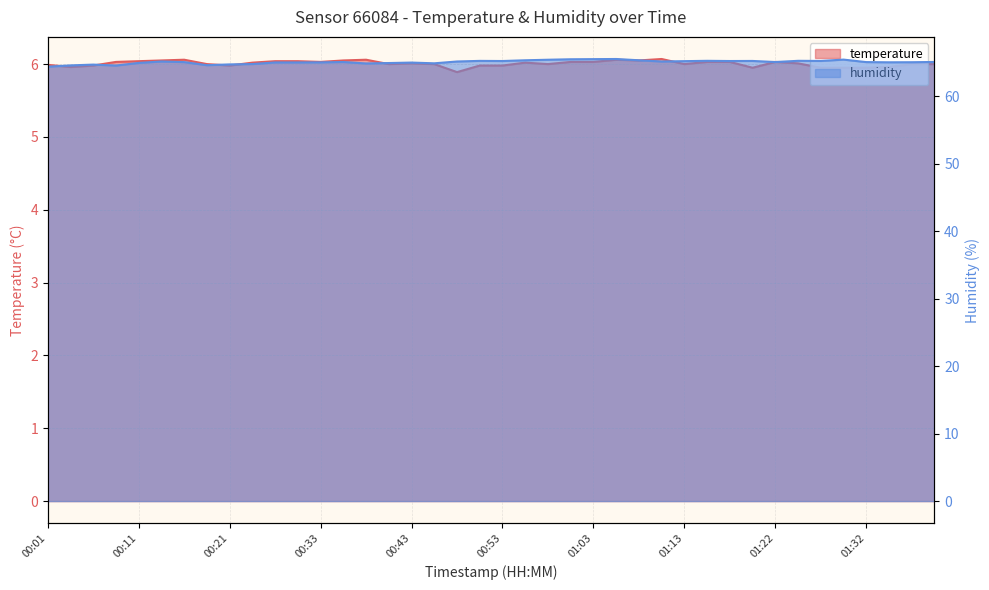

True or false: humidity has more than 1 interior local peaks.

True